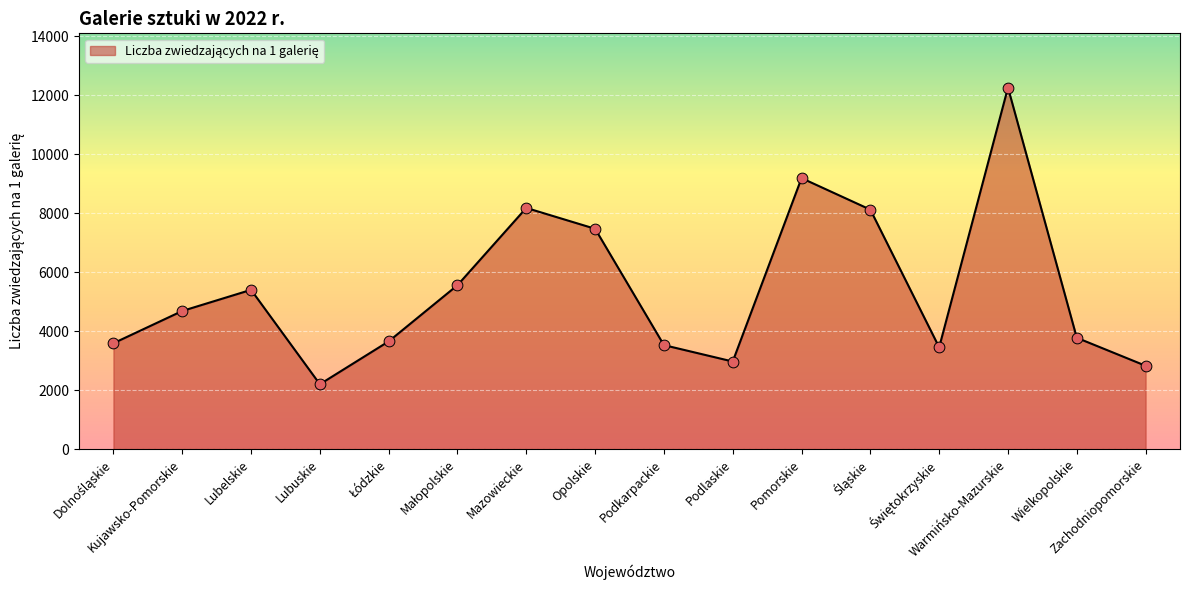

Between Podkarpackie and Warmińsko-Mazurskie, which is larger?

Warmińsko-Mazurskie